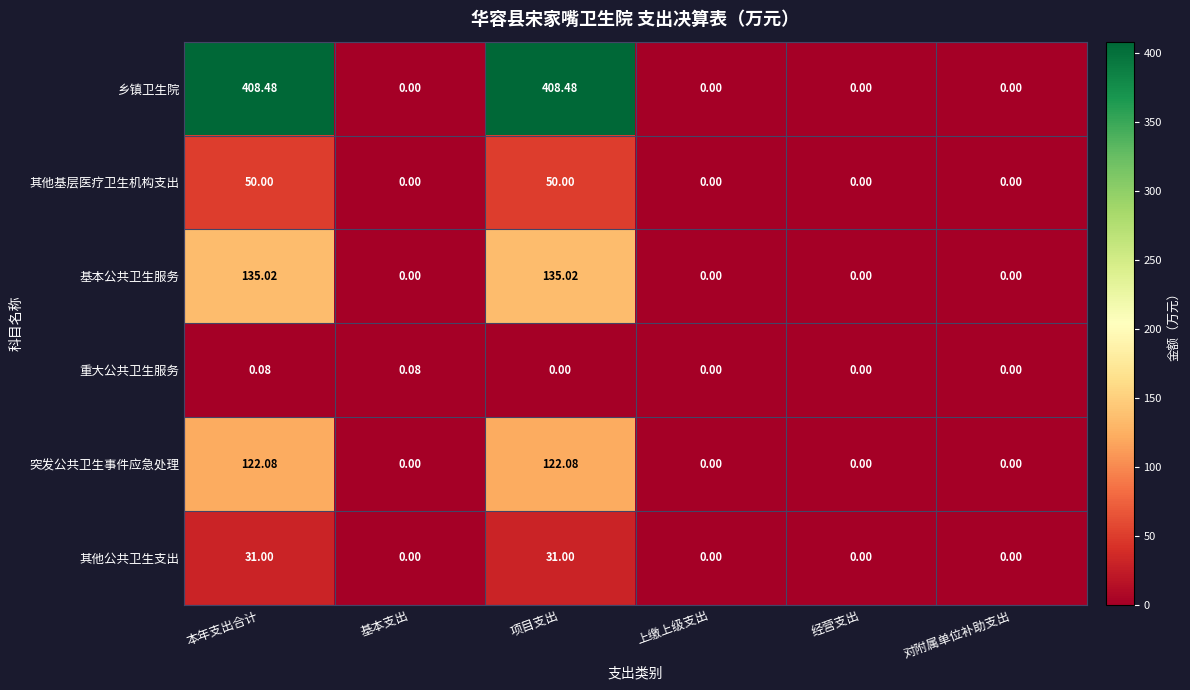

What is the greatest value displayed?

408.5